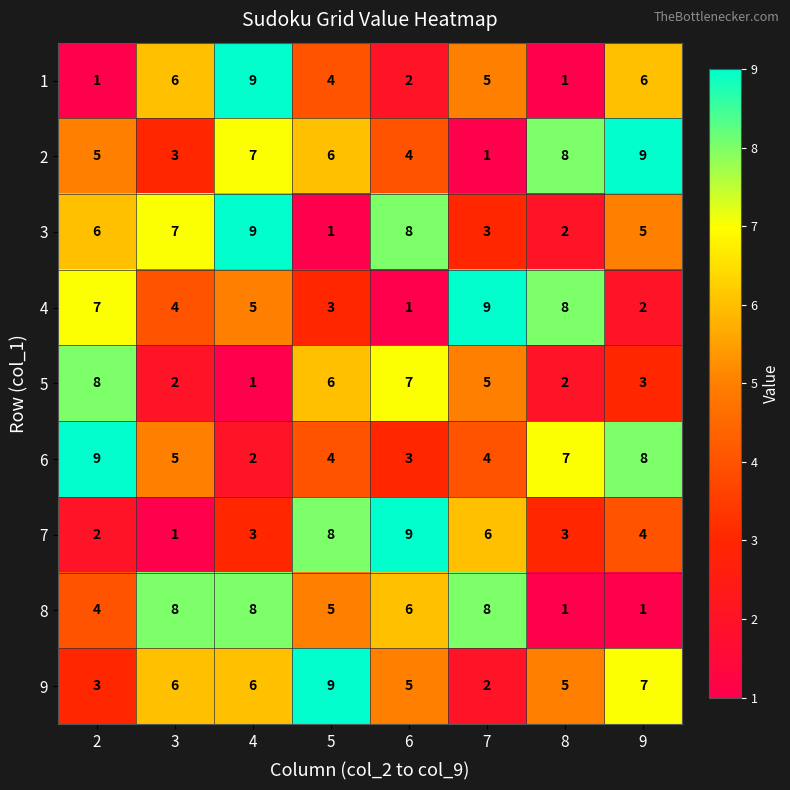

What is the difference between the 9 values at 2 and 4?

3